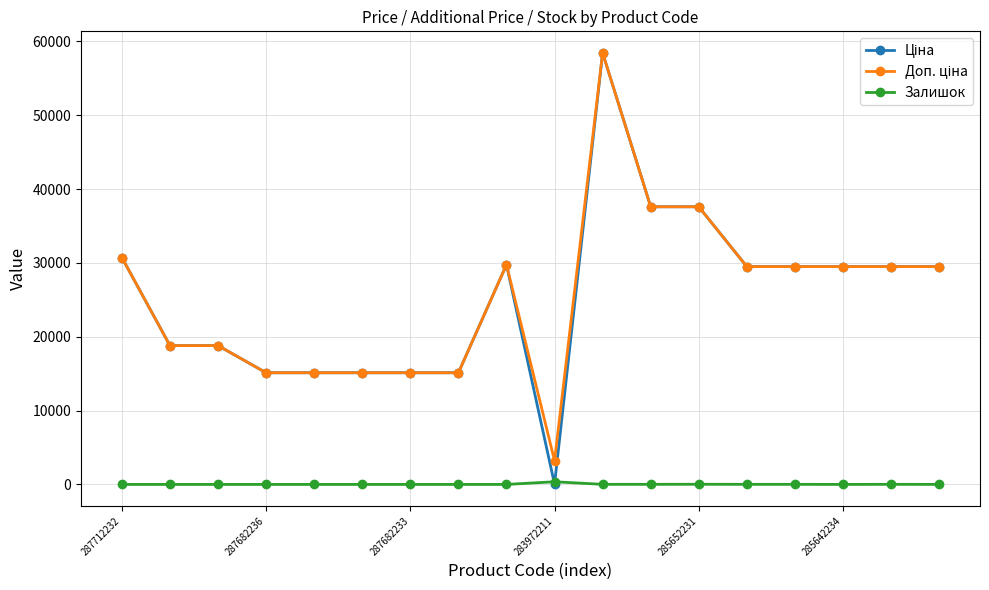

What is the greatest value displayed?

58426.5